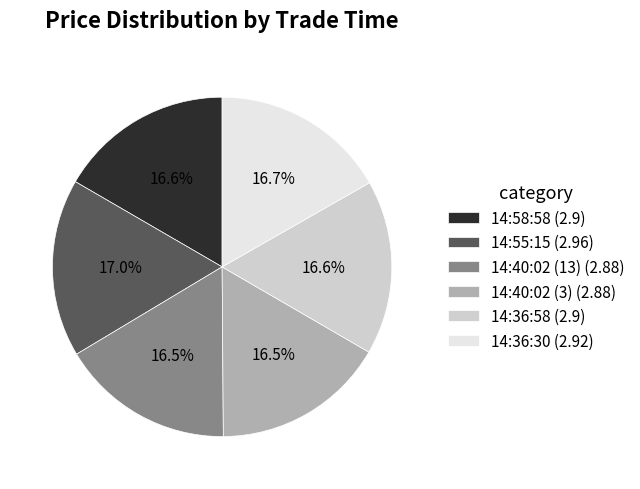

Is the sum of 14:40:02 (13) and 14:58:58 greater than half?

No